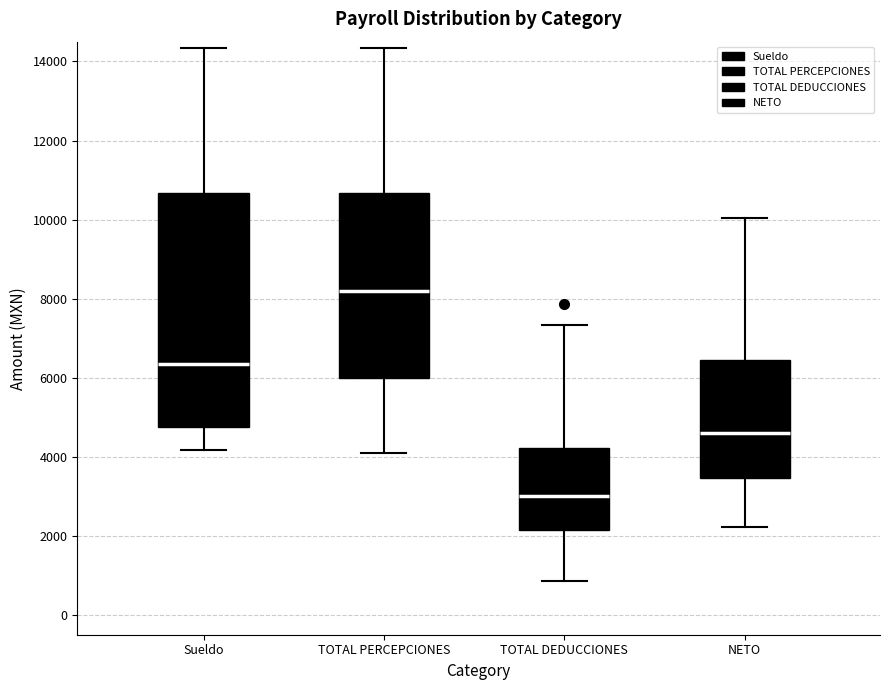

Reading left to right, transcribe this box plot: for each box, give where its median line is, the range the box spans, and where its two whiskers end, as read against the y-axis. The values are not printed on the chart, so give them approximately, as read against the axis.

Sueldo: median 6400, box 4800 to 10600, whiskers 4200 to 14400
TOTAL PERCEPCIONES: median 8200, box 6000 to 10600, whiskers 4000 to 14400
TOTAL DEDUCCIONES: median 3000, box 2200 to 4200, whiskers 800 to 7400
NETO: median 4600, box 3400 to 6400, whiskers 2200 to 10000